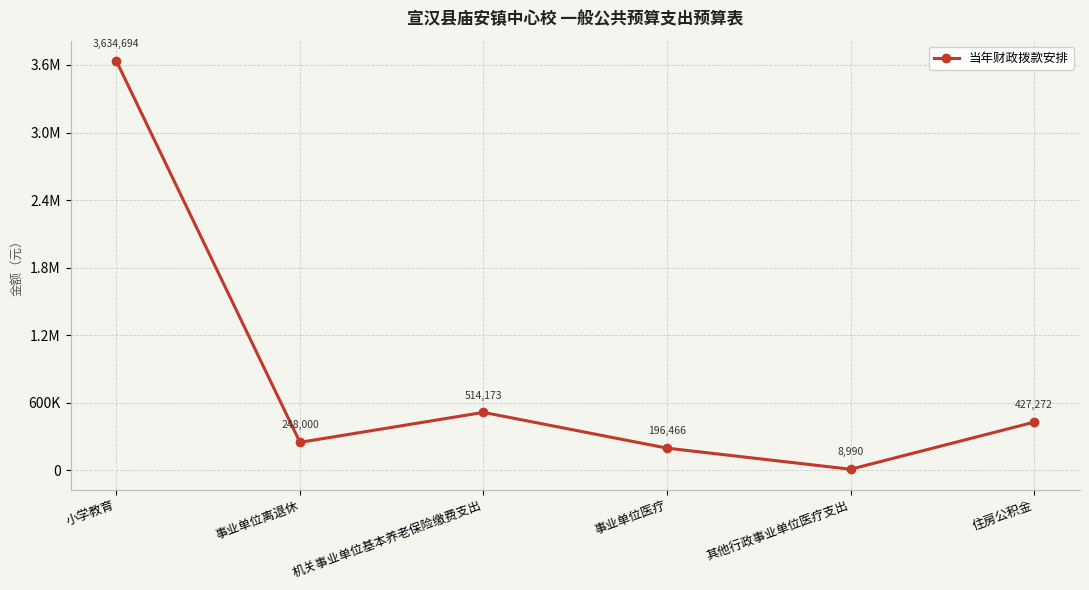

What is the value of the 6th point from the left?

427272